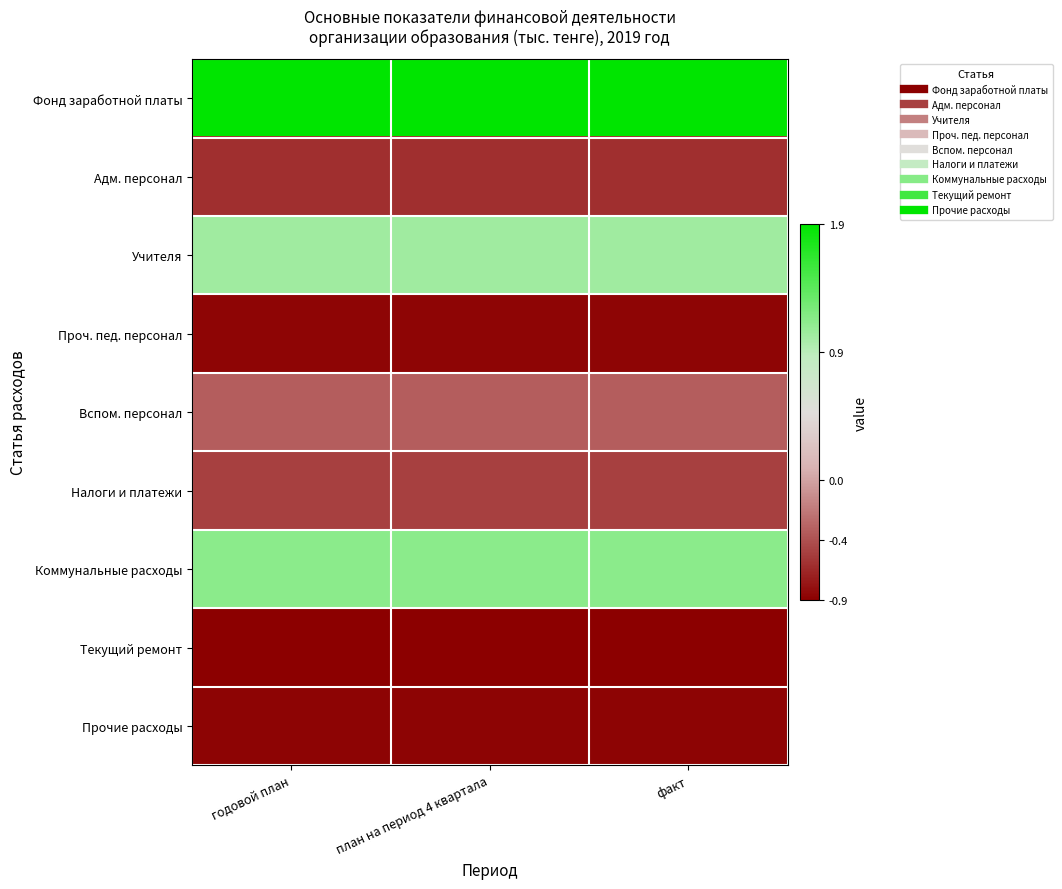

At факт, list the series in order from smallest to largest.

Текущий ремонт, Прочие расходы, Проч. пед. персонал, Адм. персонал, Налоги и платежи, Вспом. персонал, Учителя, Коммунальные расходы, Фонд заработной платы